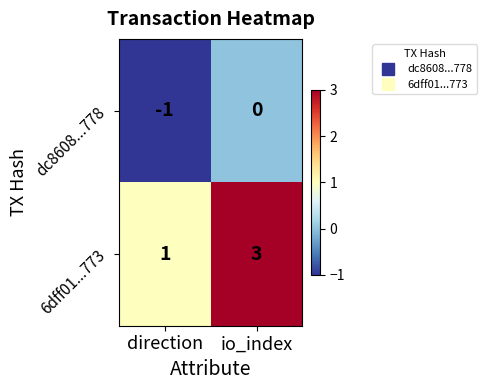

Where is 6dff01...773 nearest to the value 2?

direction